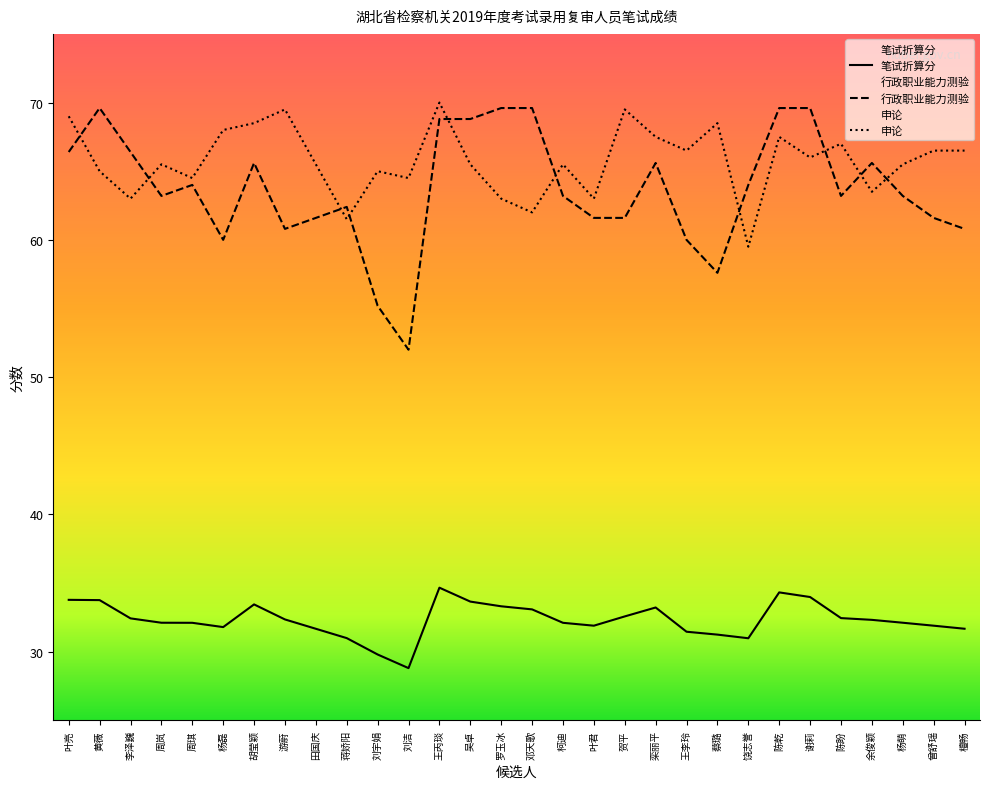

What is the smallest value displayed?

28.8